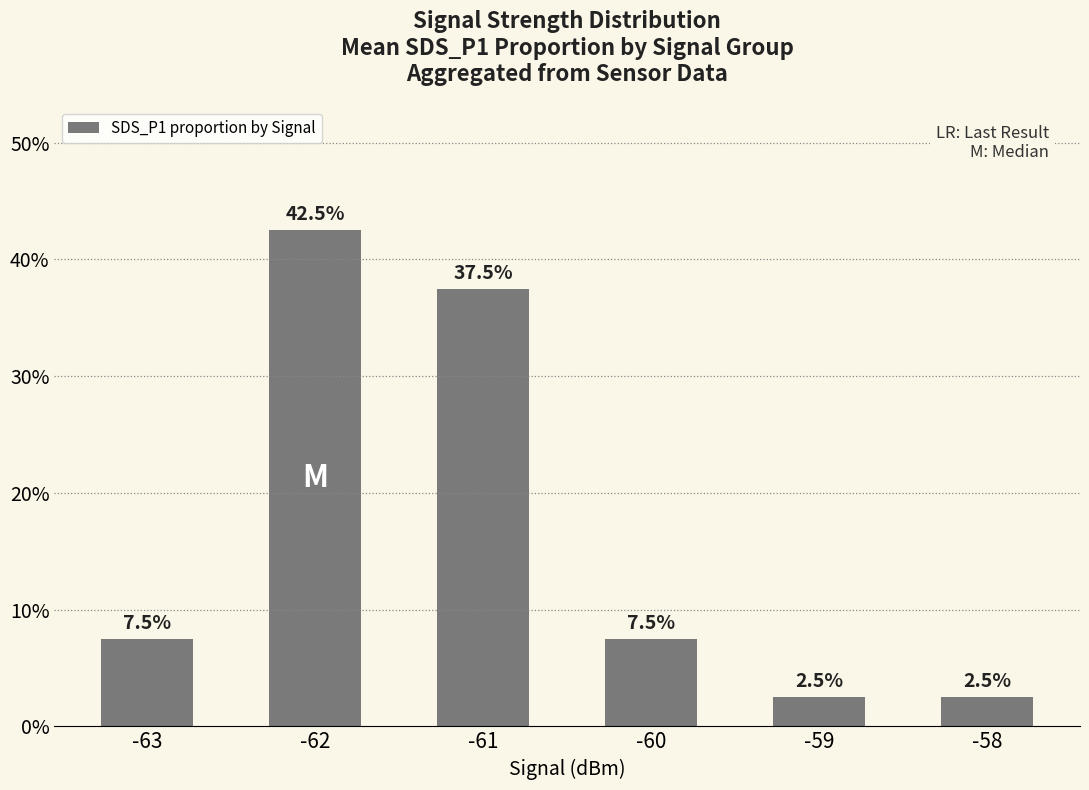

Reading left to right, list all the values displayed in this chart.

-63=0.1	-62=0.4	-61=0.4	-60=0.1	-59=0.0	-58=0.0